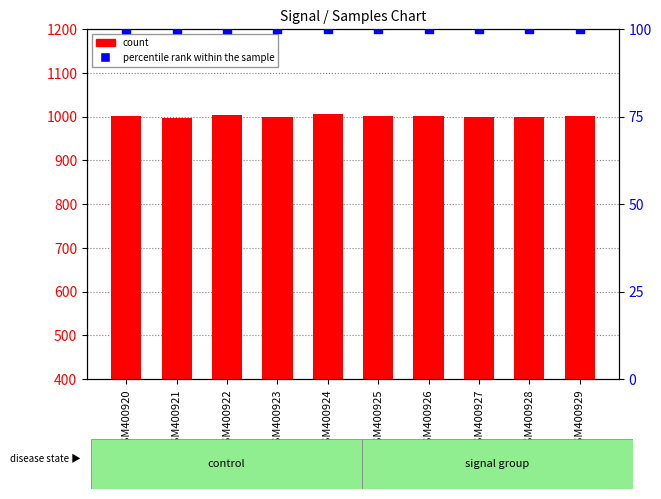

Which series has the largest total across all categories?

count